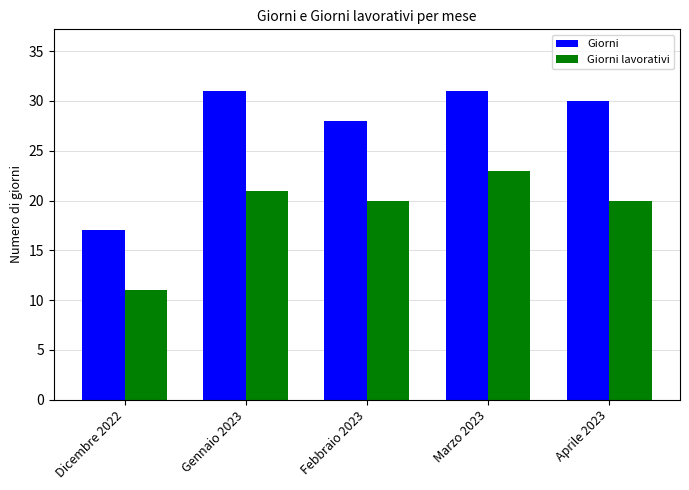

What is the minimum value shown in the chart?

11